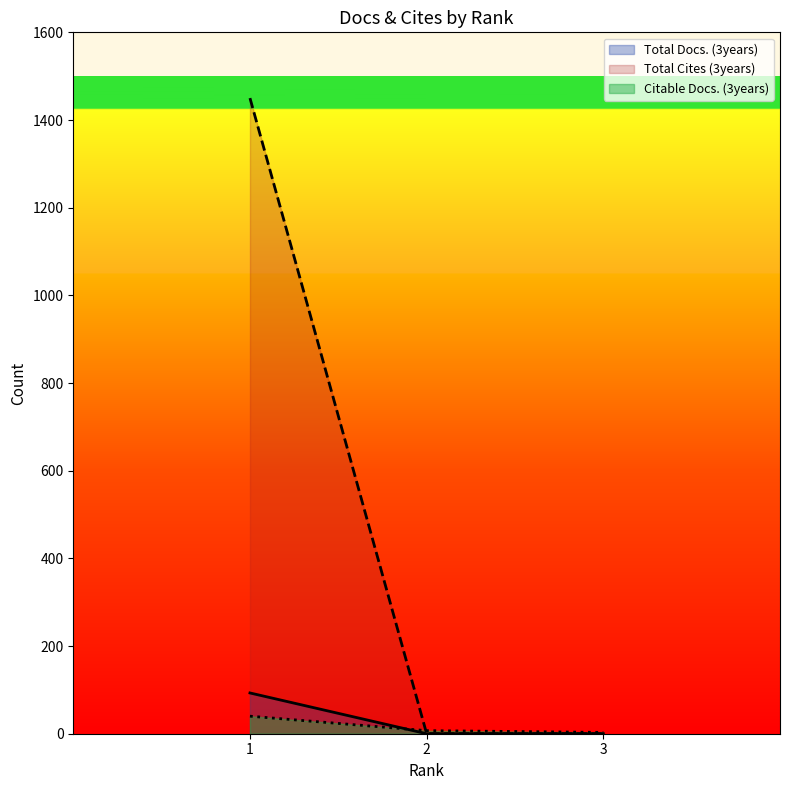

How many values in the Citable Docs. (3years) series exceed 7?

1